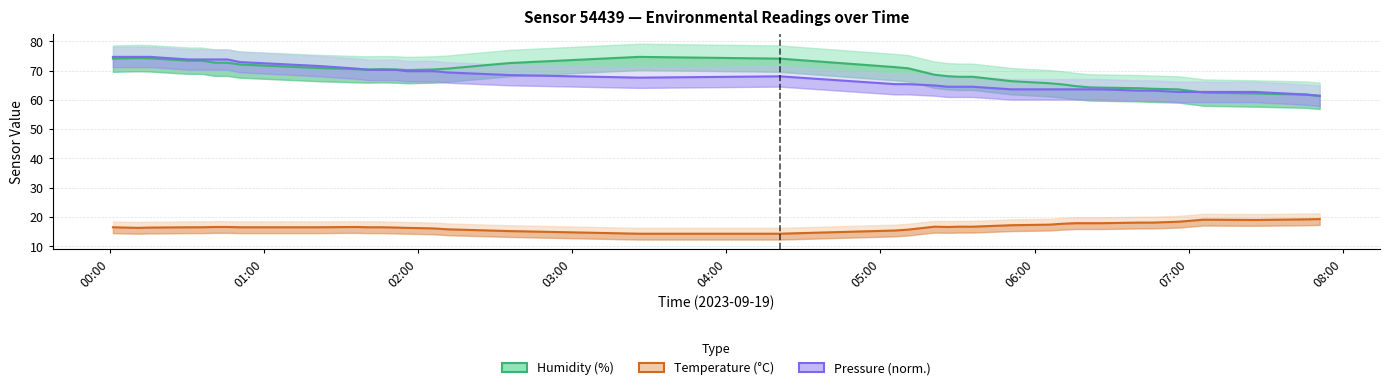

What is the lowest value of the Pressure (norm.) series?

61.4